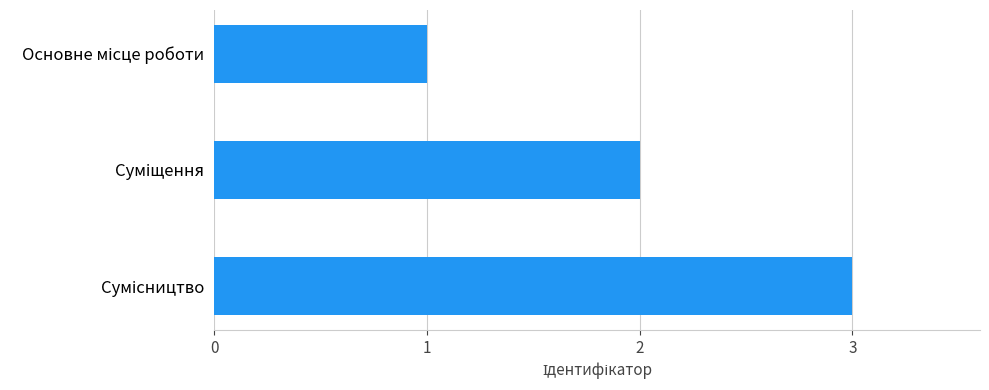

What is the greatest value displayed?

3